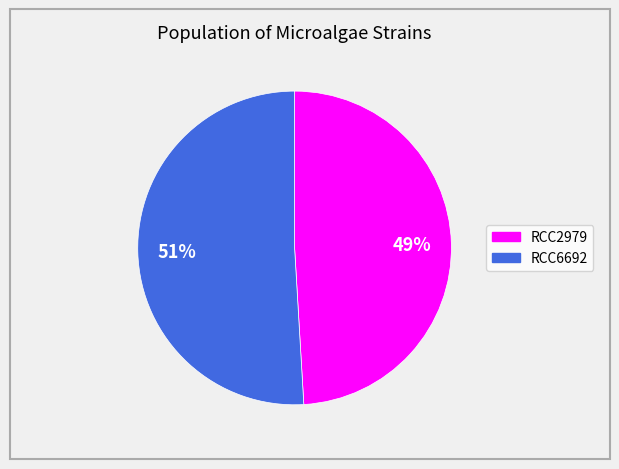

Is it true that RCC6692 is 51% of the pie?

True